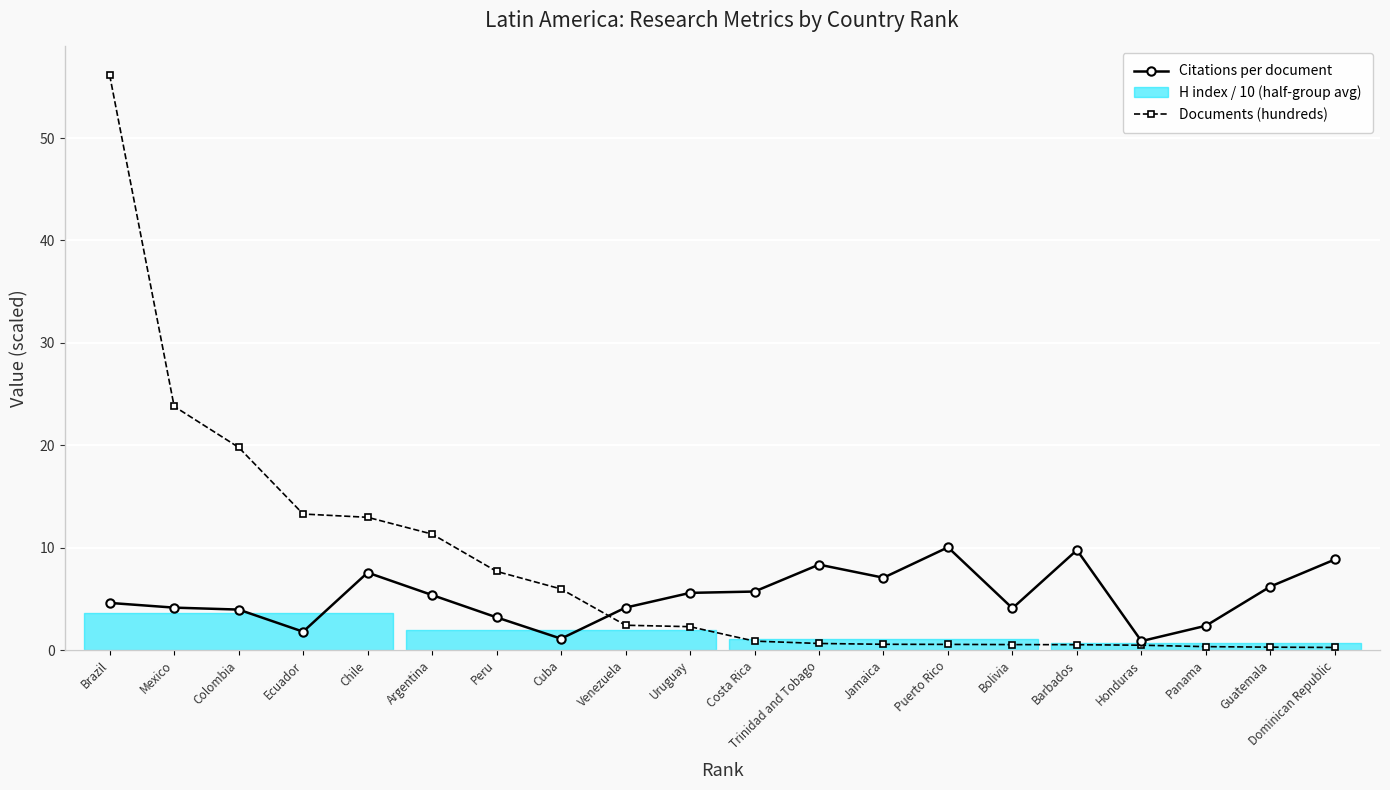

True or false: Citations per document and Documents (hundreds) intersect in this chart.

True